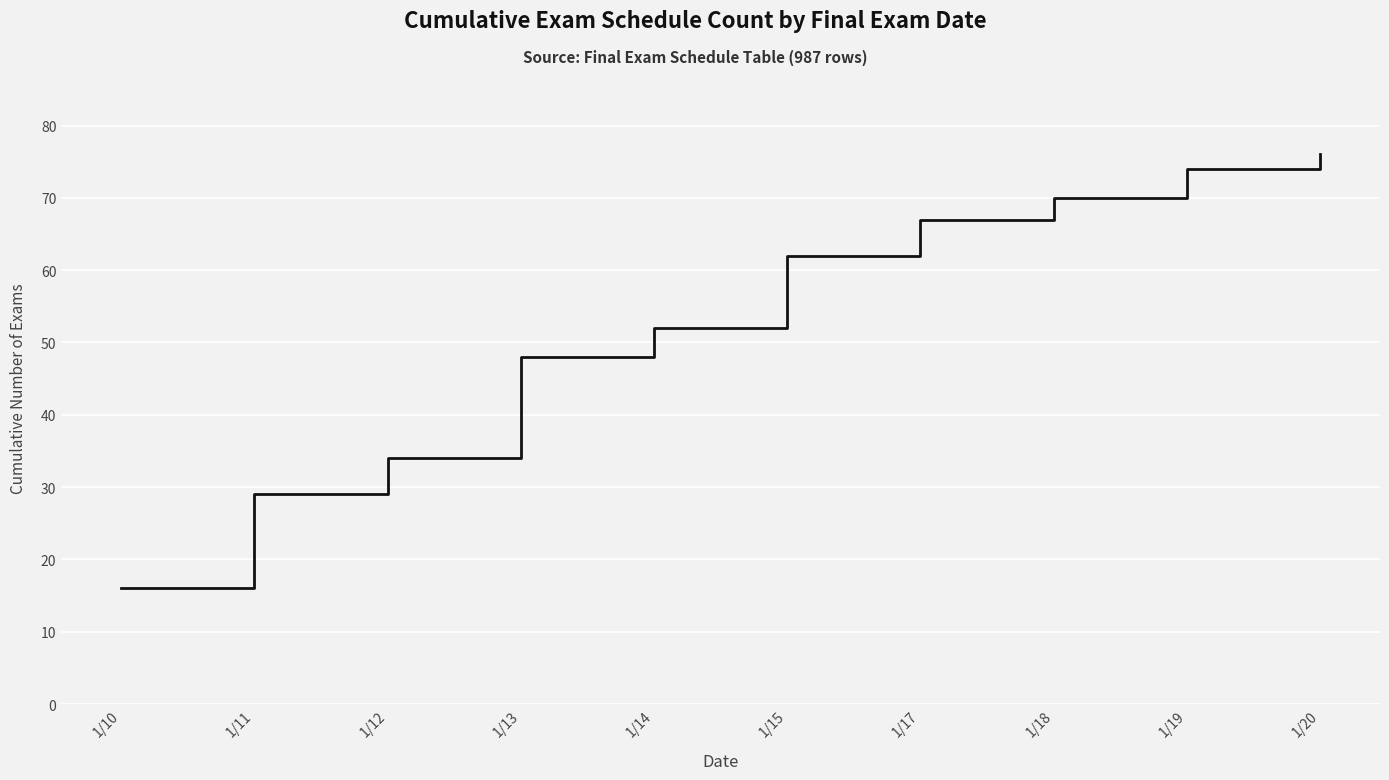

Which has a higher value, 1/10 or 1/17?

1/17